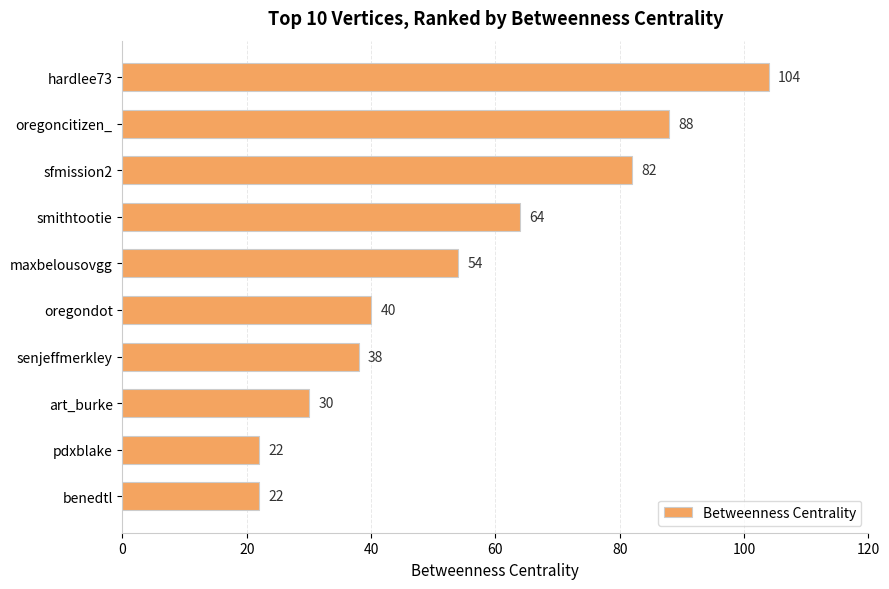

Approximately how many times larger is the value at oregoncitizen_ compared to benedtl?

4.0